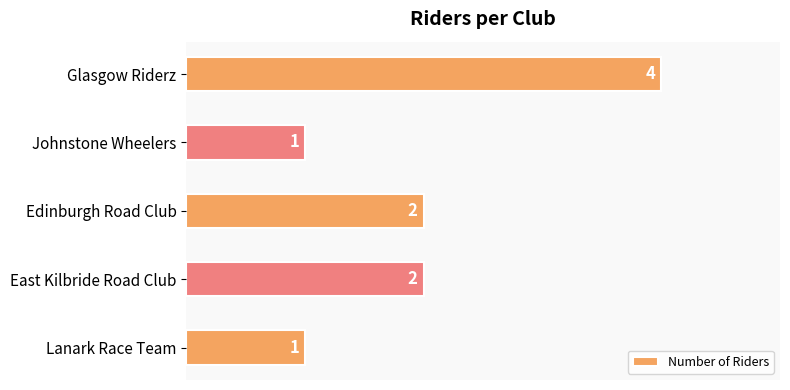

What is the ratio of the value at Edinburgh Road Club to the value at Lanark Race Team?

2.0